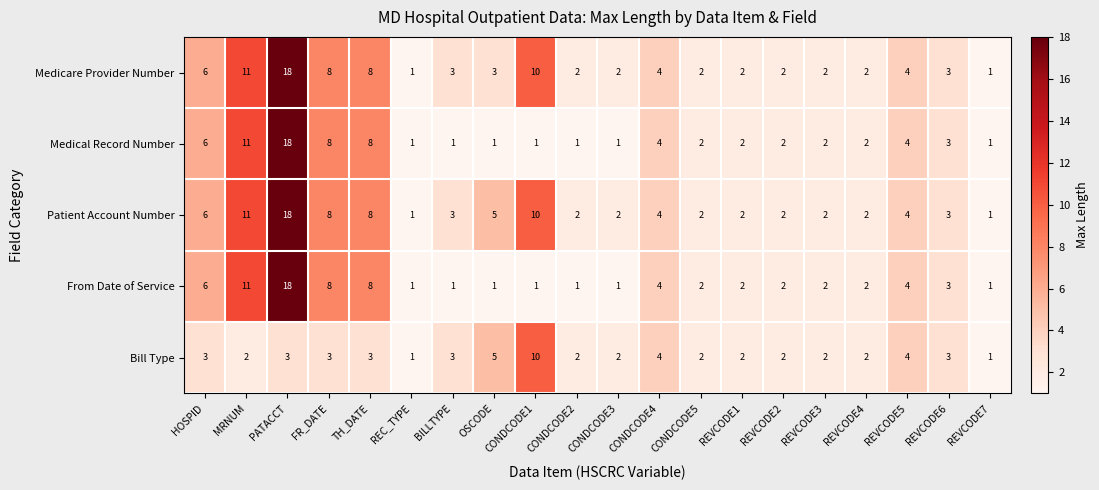

What is the maximum value shown in the chart?

18